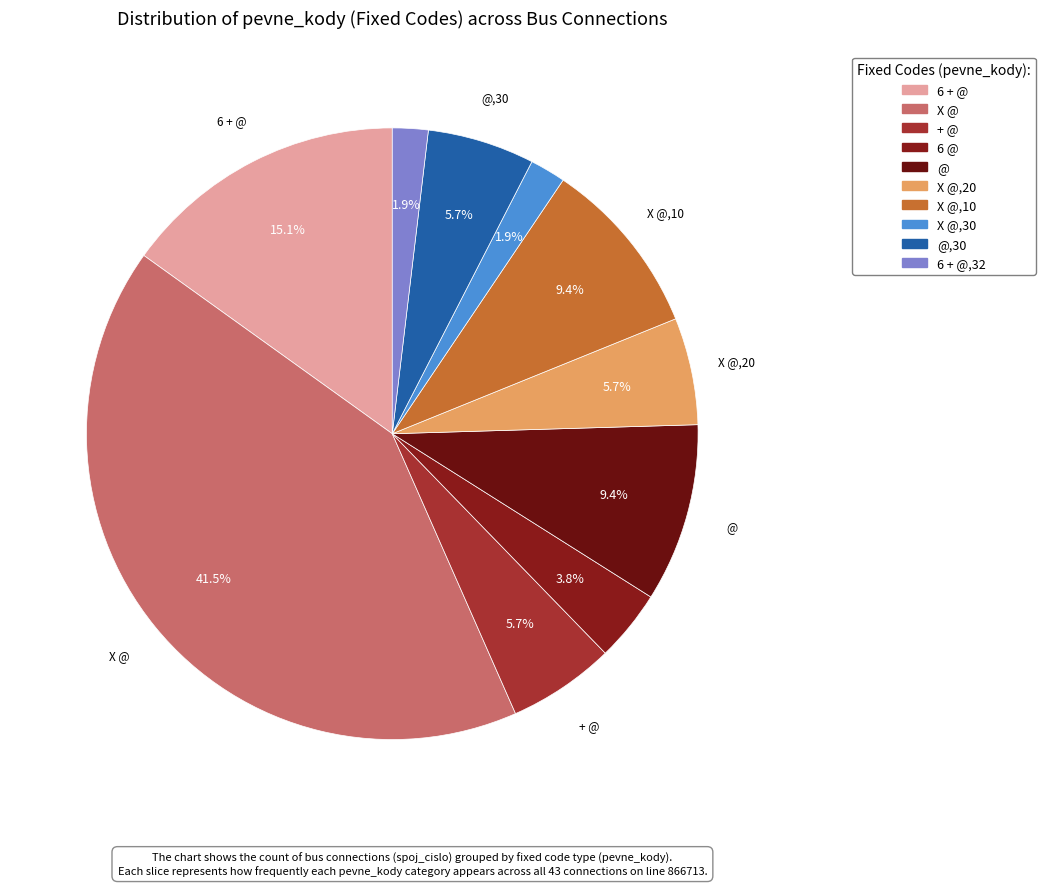

Is there a majority slice in this chart?

No